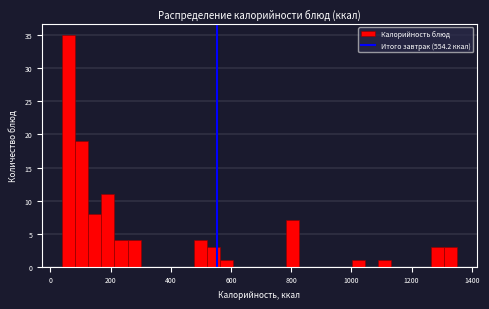

Read against the x-axis, roughly where is the centre of the tallest bar?

60